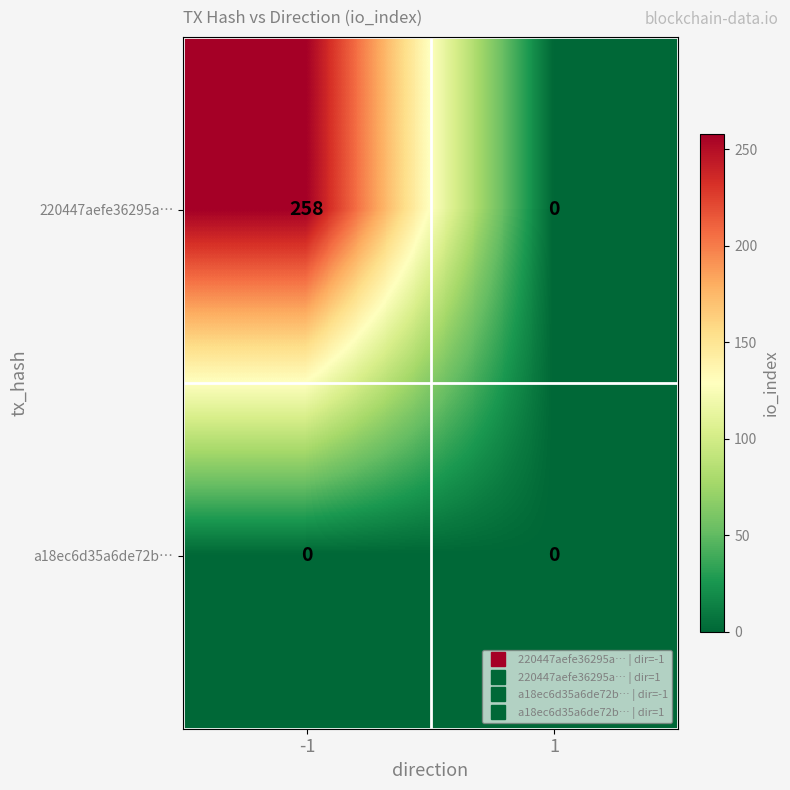

Is the value of a18ec6d35a6de72b… at -1 greater than the value of 220447aefe36295a… at -1?

No